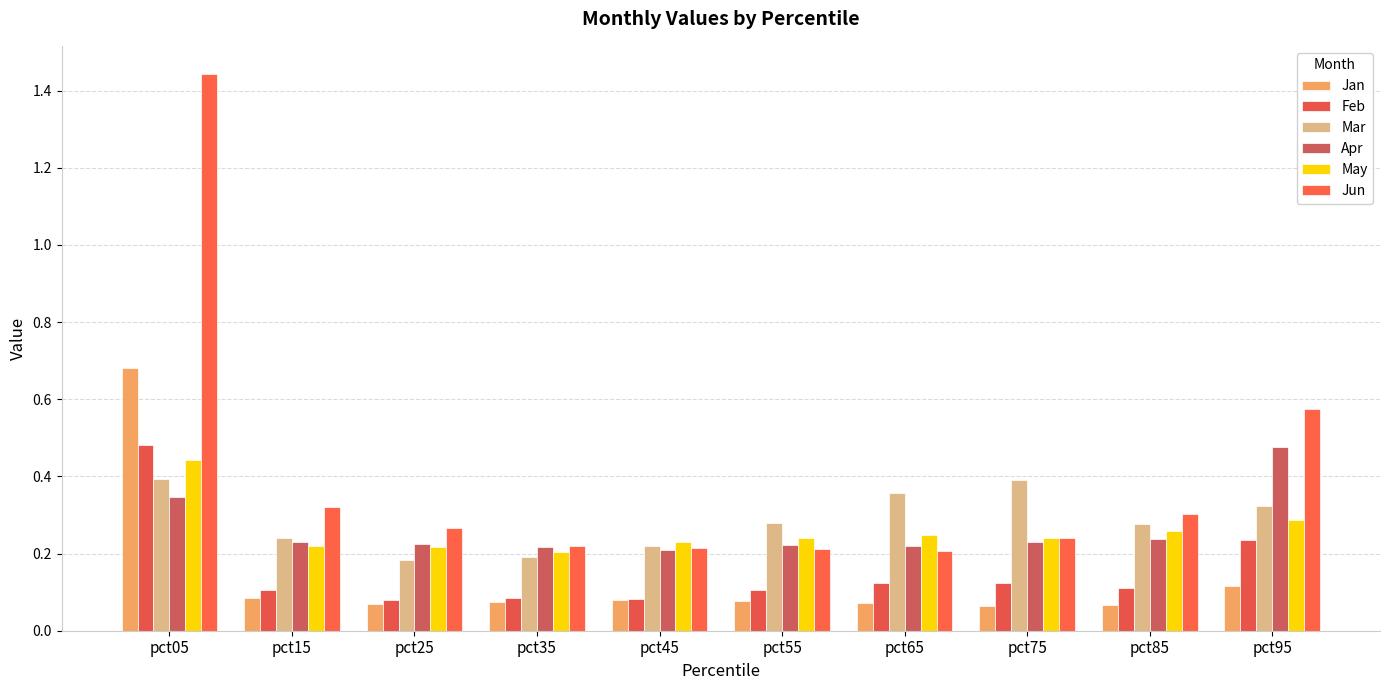

Reading right to left, what are all the values shown in this chart?

Jan: 0.1	0.1	0.1	0.1	0.1	0.1	0.1	0.1	0.1	0.7
Feb: 0.2	0.1	0.1	0.1	0.1	0.1	0.1	0.1	0.1	0.5
Mar: 0.3	0.3	0.4	0.4	0.3	0.2	0.2	0.2	0.2	0.4
Apr: 0.5	0.2	0.2	0.2	0.2	0.2	0.2	0.2	0.2	0.3
May: 0.3	0.3	0.2	0.2	0.2	0.2	0.2	0.2	0.2	0.4
Jun: 0.6	0.3	0.2	0.2	0.2	0.2	0.2	0.3	0.3	1.4